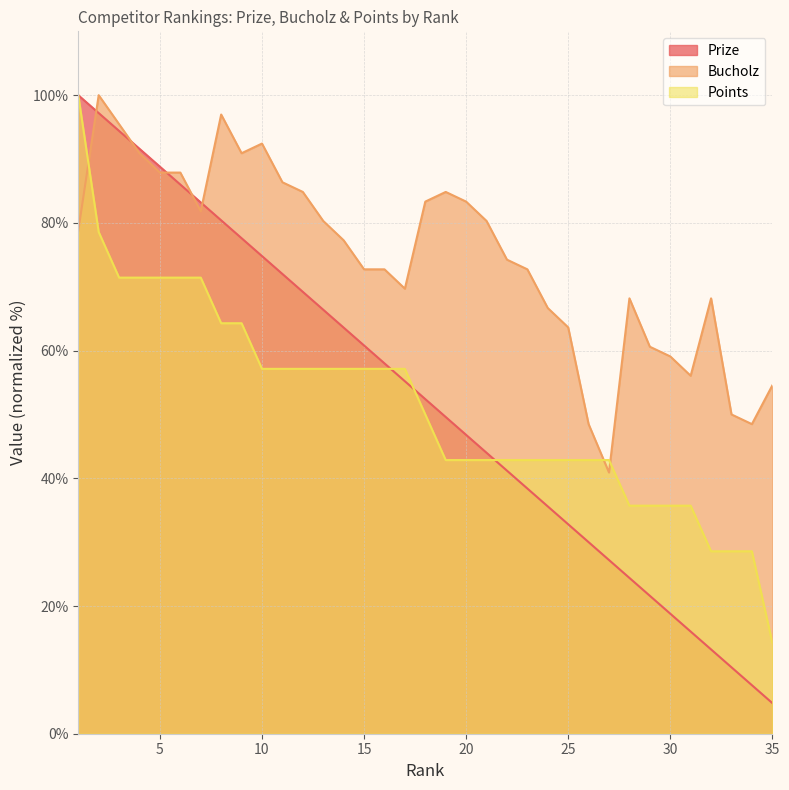

The Prize series shows 18.0 at 33. True or false?

False